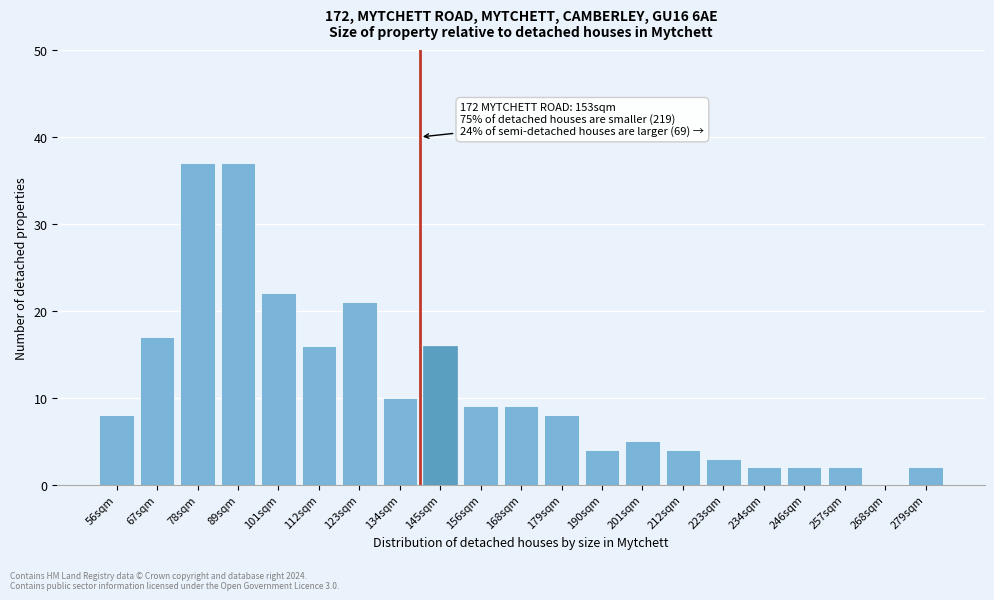

Reading right to left, what are all the values shown in this chart?

279sqm=2	268sqm=0	257sqm=2	246sqm=2	234sqm=2	223sqm=3	212sqm=4	201sqm=5	190sqm=4	179sqm=8	168sqm=9	156sqm=9	145sqm=16	134sqm=10	123sqm=21	112sqm=16	101sqm=22	89sqm=37	78sqm=37	67sqm=17	56sqm=8